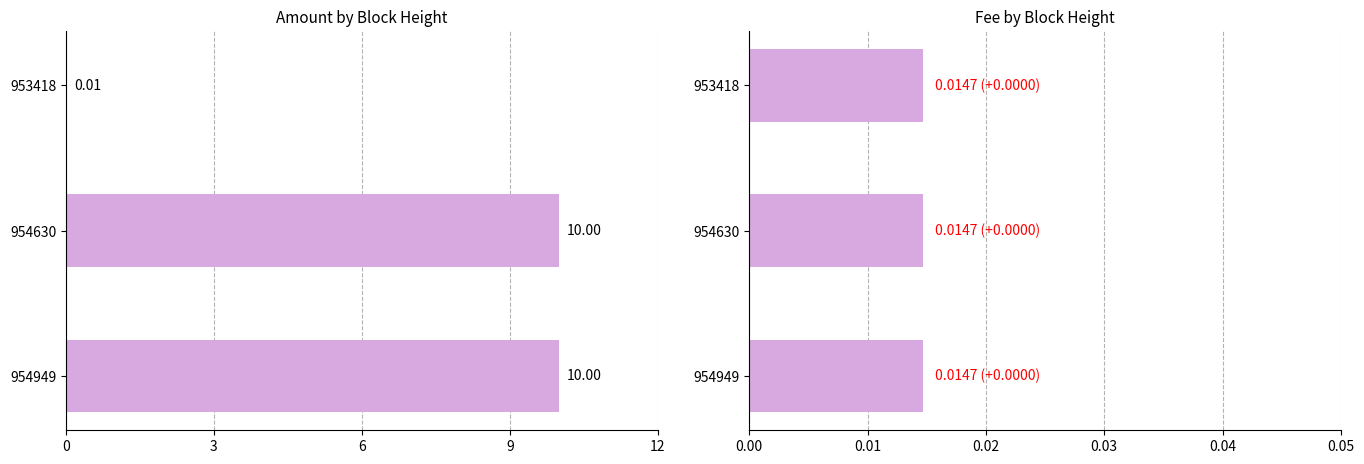

Rank the series by their average value, from highest to lowest.

Amount, Fee